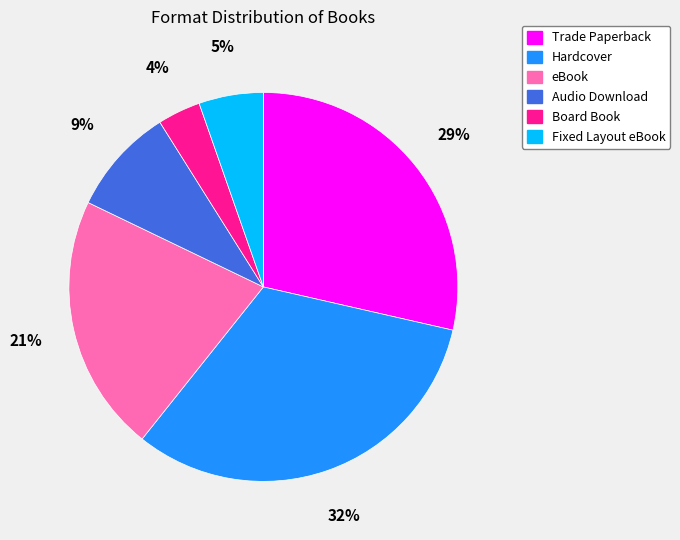

Which has a higher value, Board Book or Fixed Layout eBook?

Fixed Layout eBook